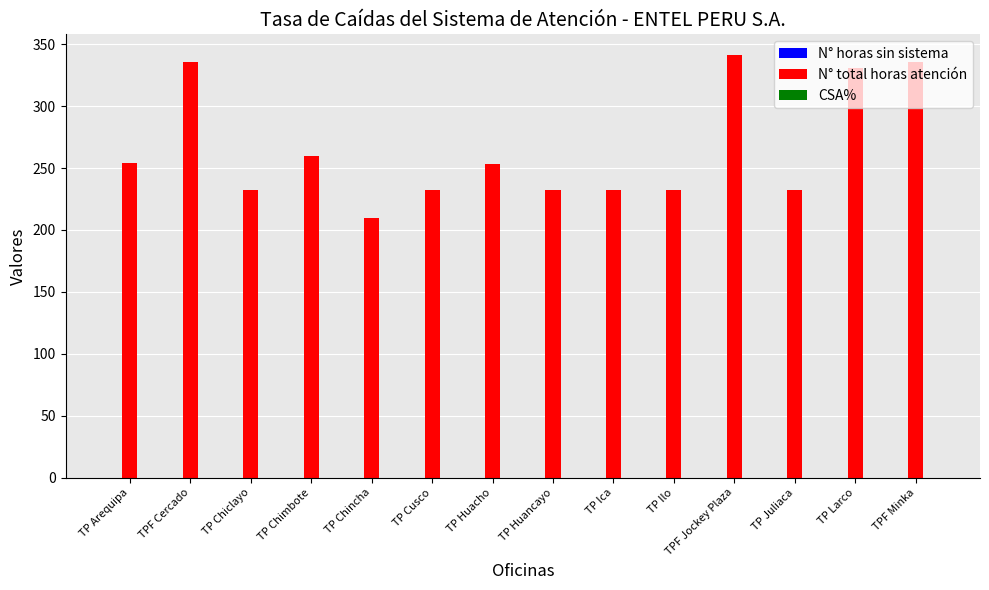

What is the label of the 8th bar from the right?

TP Huacho